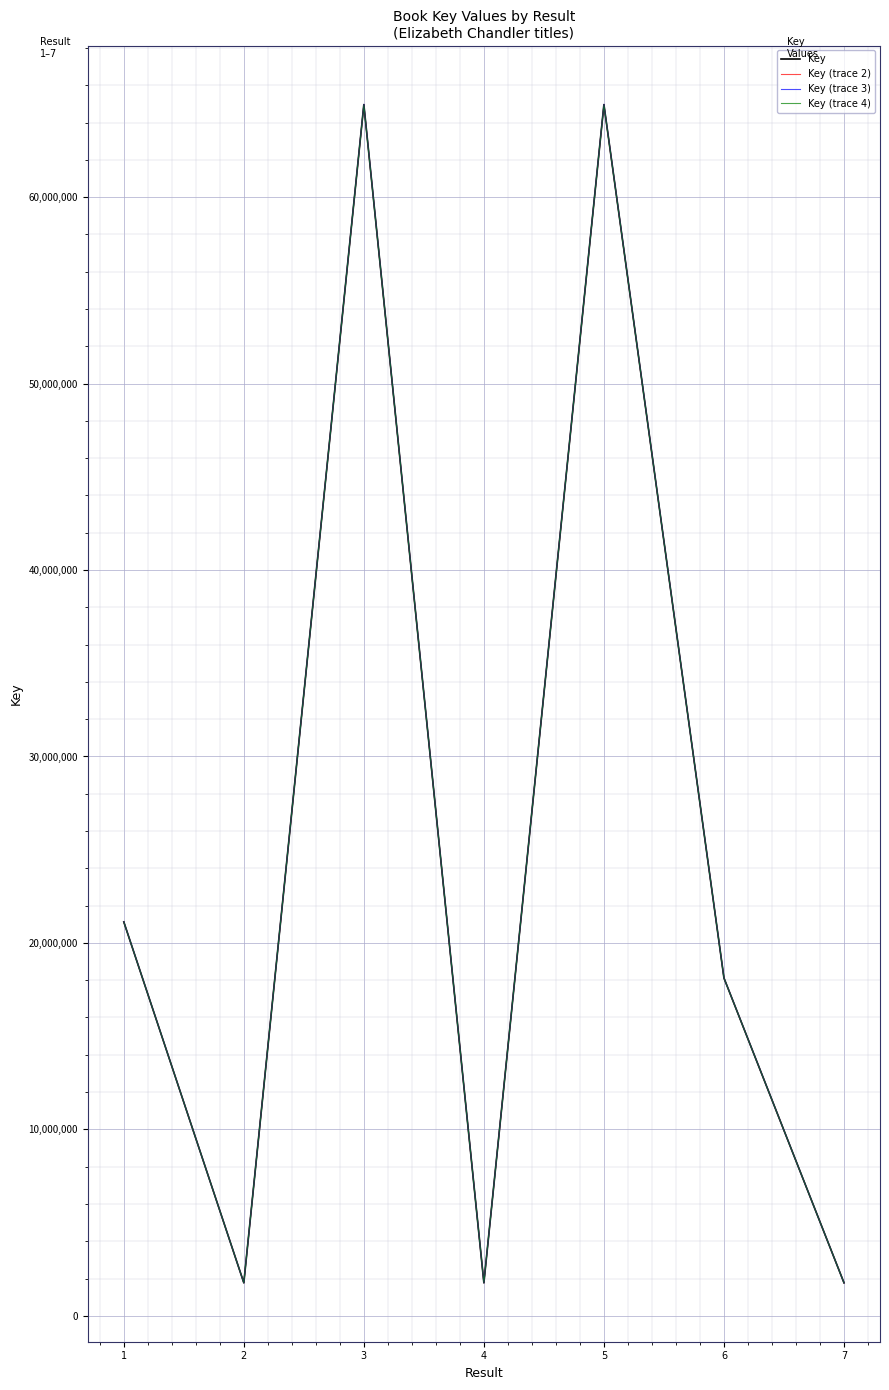

Is the value of Key (trace 4) at 3 greater than the value of Key (trace 3) at 7?

Yes